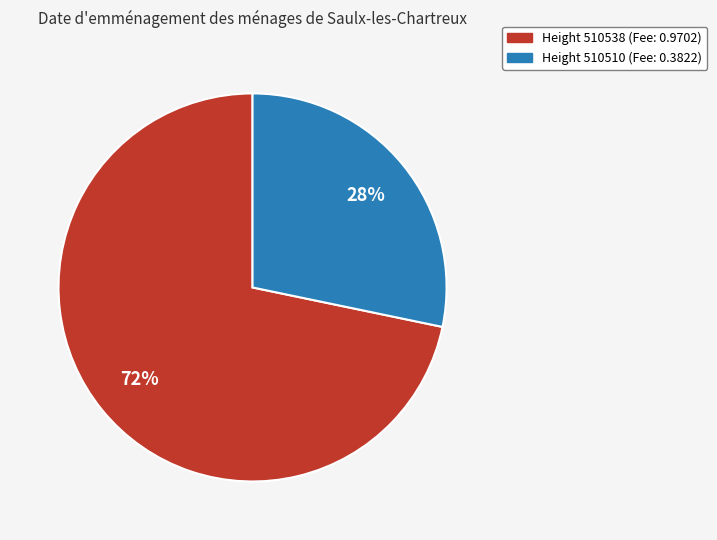

How many segments does this pie chart have?

2